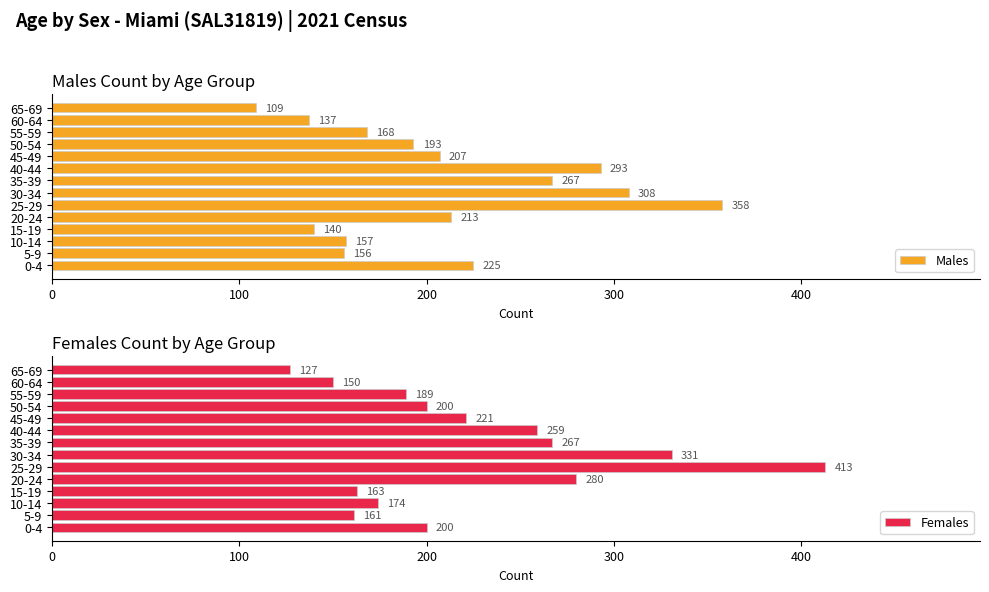

What is the difference between the Males values at 5-9 and 10-14?

1